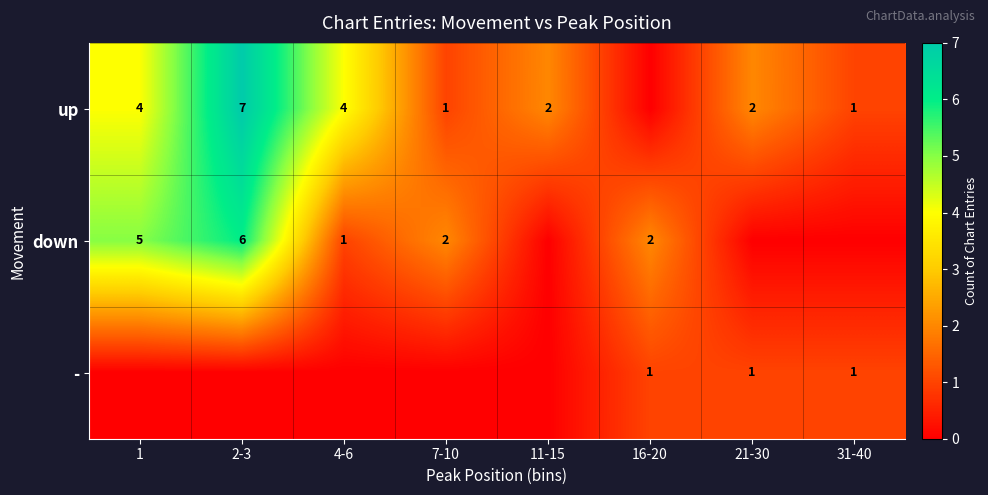

Is it true that up equals 1 at 21-30?

False